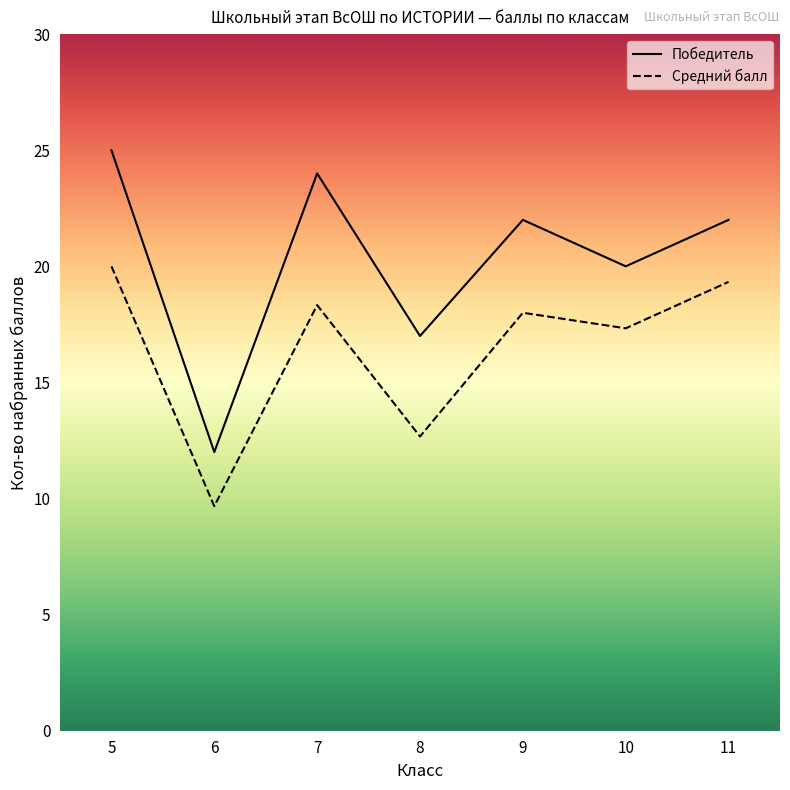

Reading left to right, what are all the values shown in this chart?

25	12	24	17	22	20	22